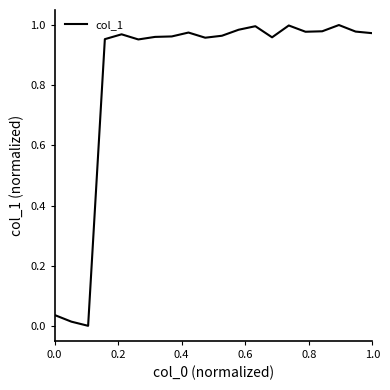

True or false: the data has more than 1 interior local peaks.

True